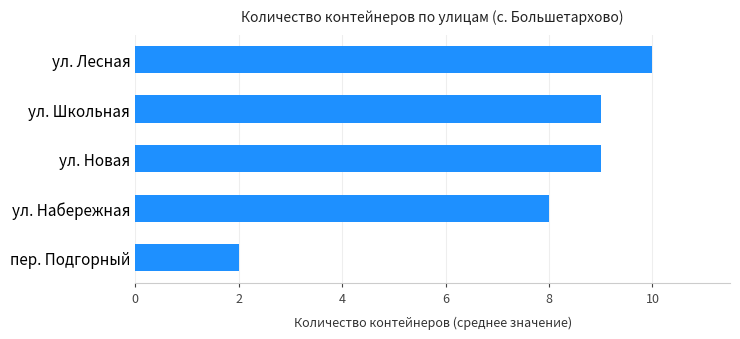

At which label is the value closest to 6?

ул. Набережная